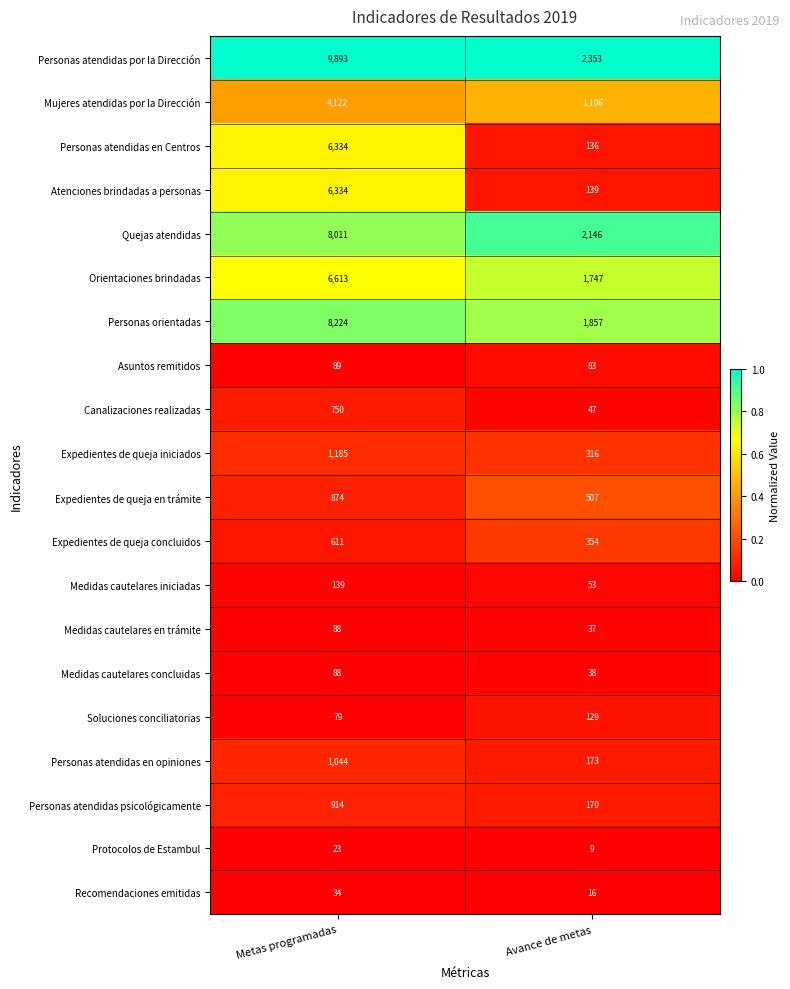

Is it true that Protocolos de Estambul equals 32 at Metas programadas?

False